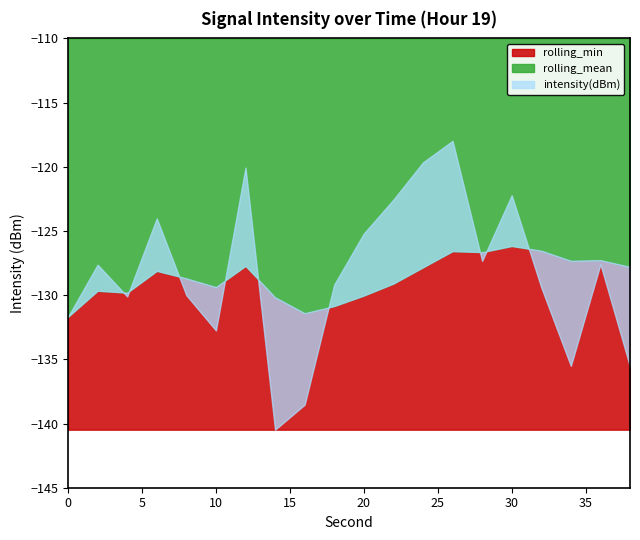

True or false: rolling_mean and rolling_min intersect in this chart.

False